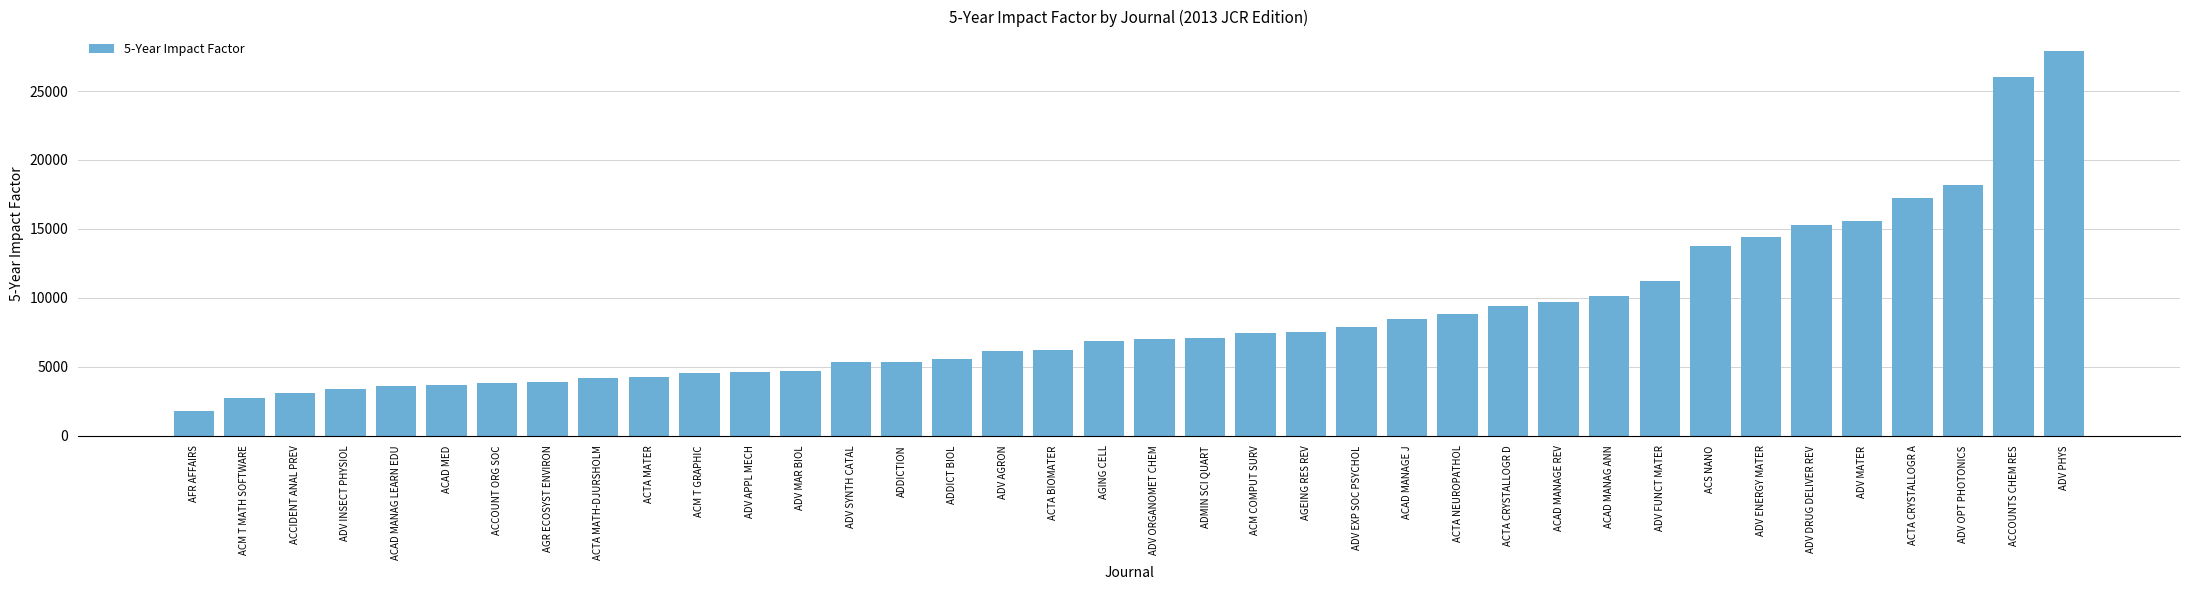

Does the chart contain any negative values?

No